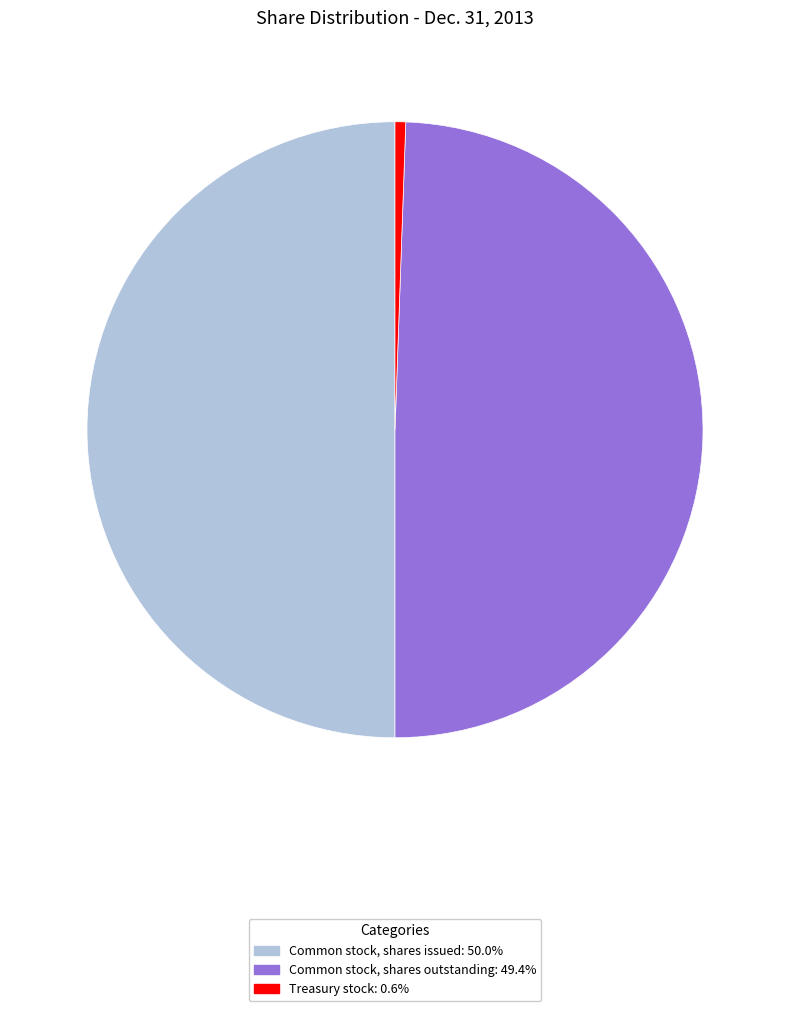

Is the sum of Common stock, shares issued: 50.0% and Common stock, shares outstanding: 49.4% greater than half?

Yes